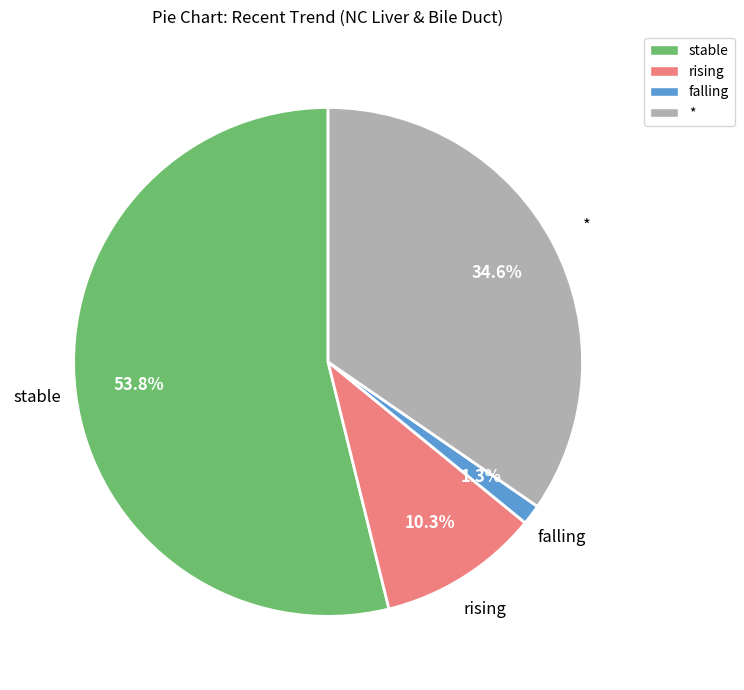

What percentage is the * slice, to the nearest percent?

35%